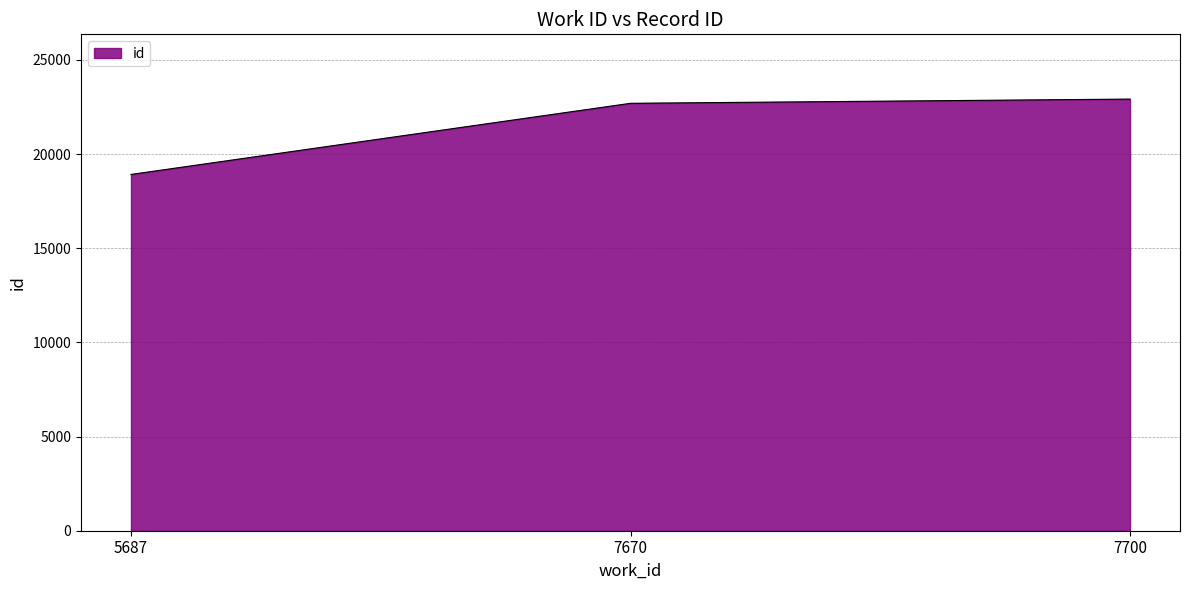

Reading right to left, list all the values displayed in this chart.

7700=22919	7670=22695	5687=18918